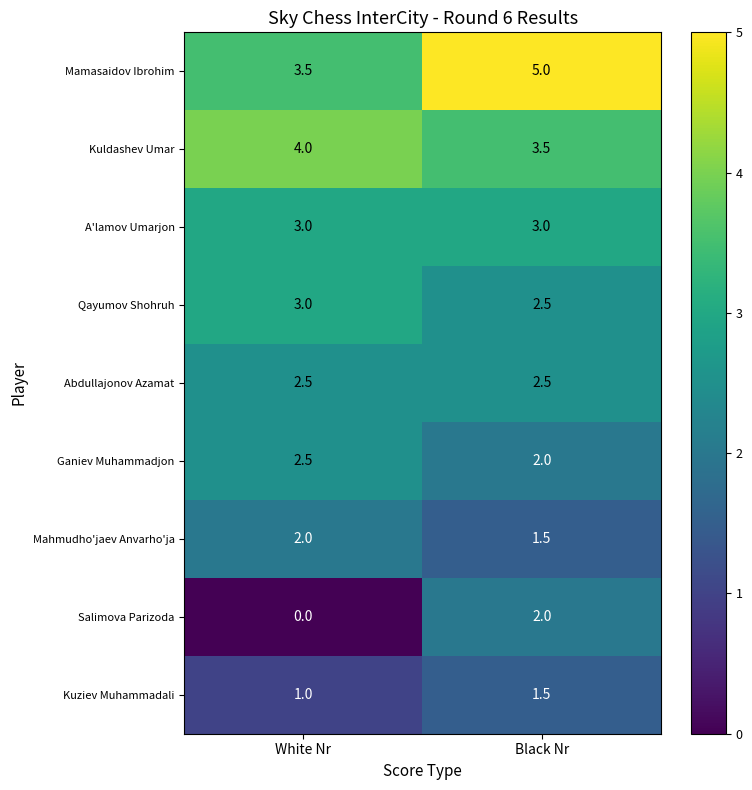

Is the value of Salimova Parizoda at White Nr greater than the value of Abdullajonov Azamat at White Nr?

No